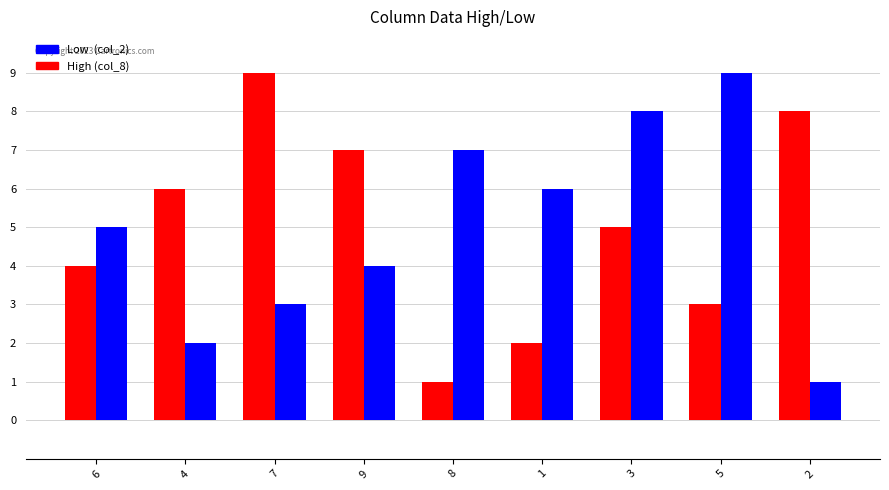

At which category is the sum across all series the highest?

3